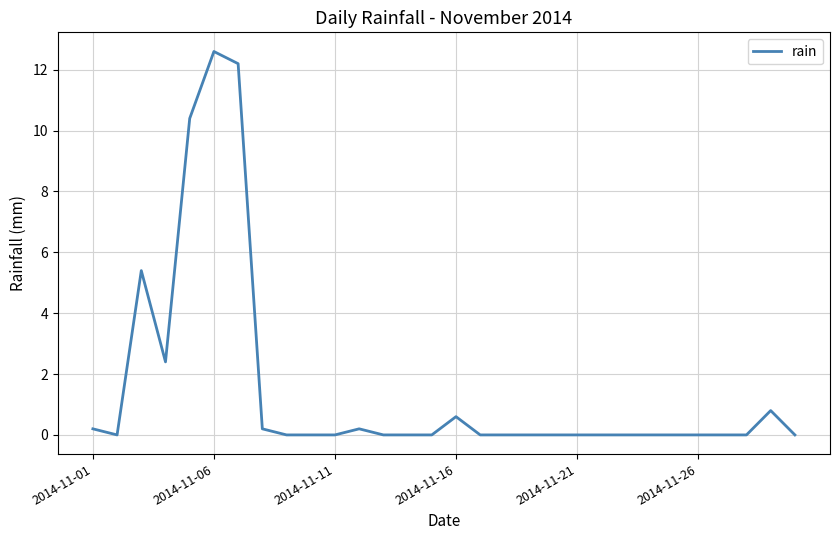

What is the greatest value displayed?

12.6